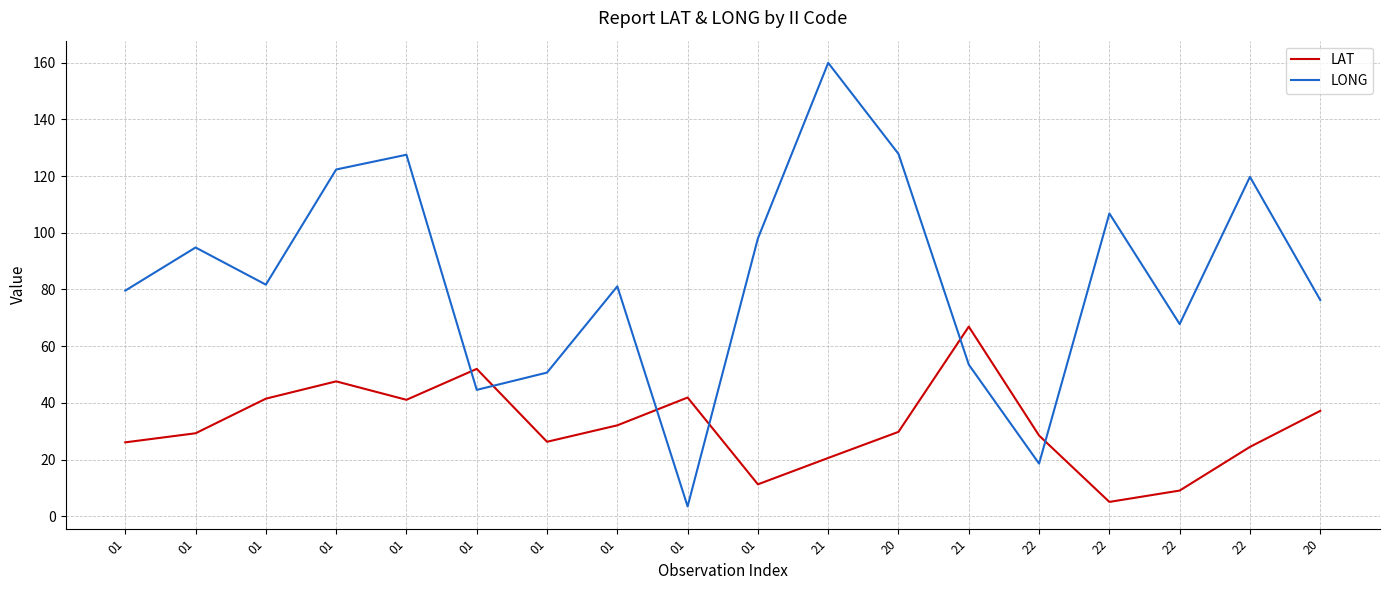

What are all the series names shown in the legend?

LAT, LONG